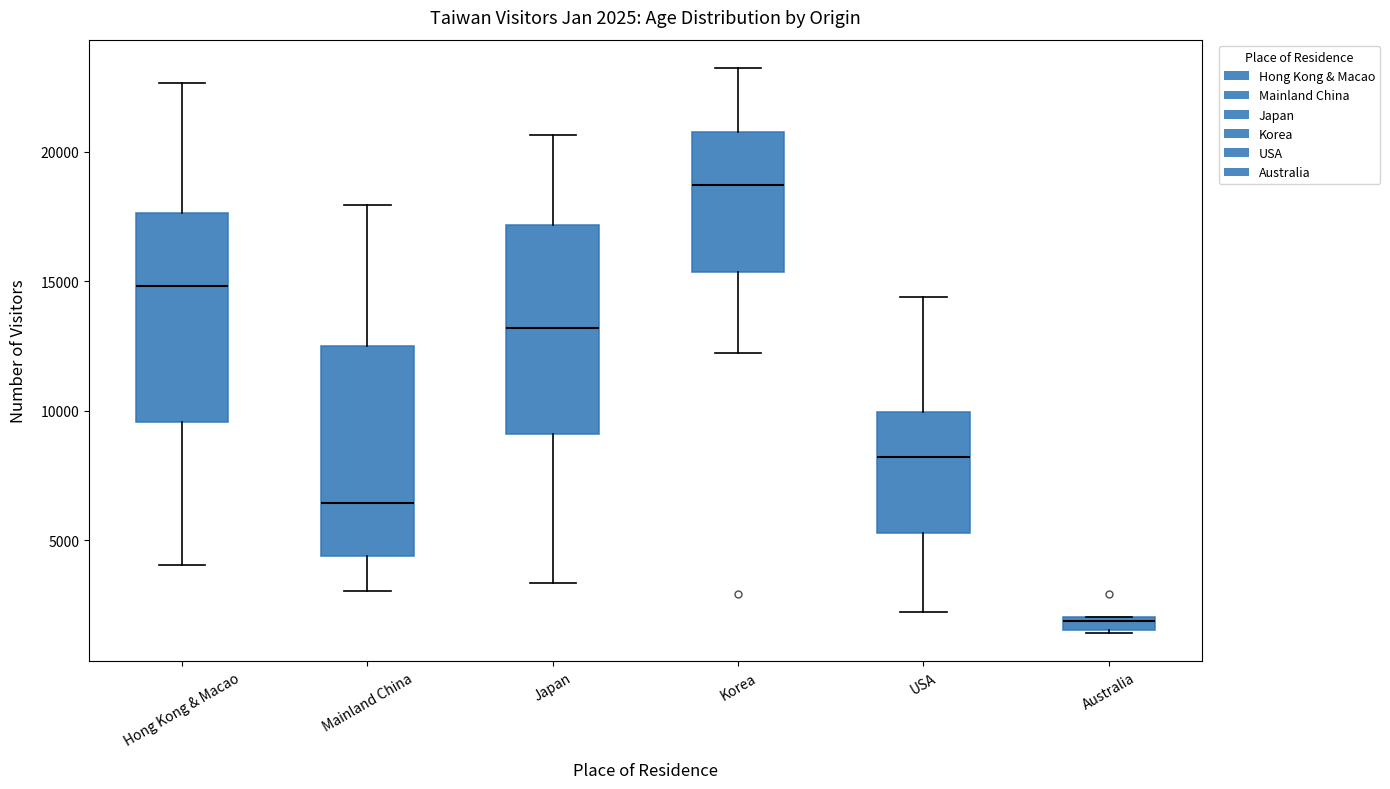

Which box's median line is the lowest?

Australia